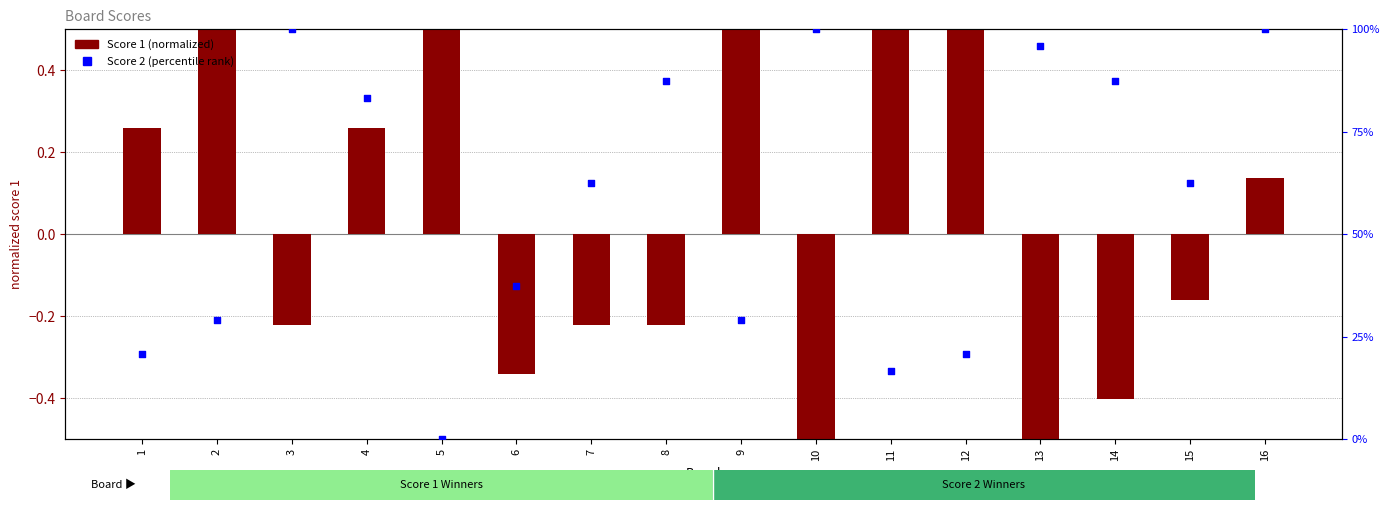

Which series has the widest spread of Y values?

Score 2 (percentile rank)